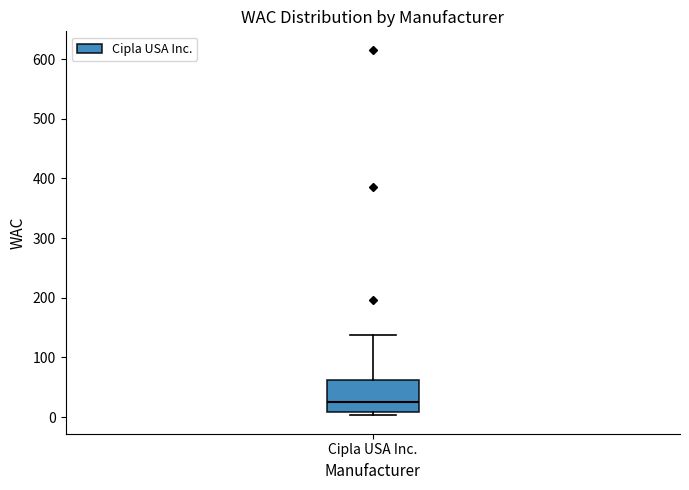

Read this box plot against the y-axis: the position of the median line, the range covered by the box, and the ends of both whiskers. The values are not printed on the chart, so give them approximately, as read against the axis.

median 20, box 10 to 60, whiskers 0 to 140